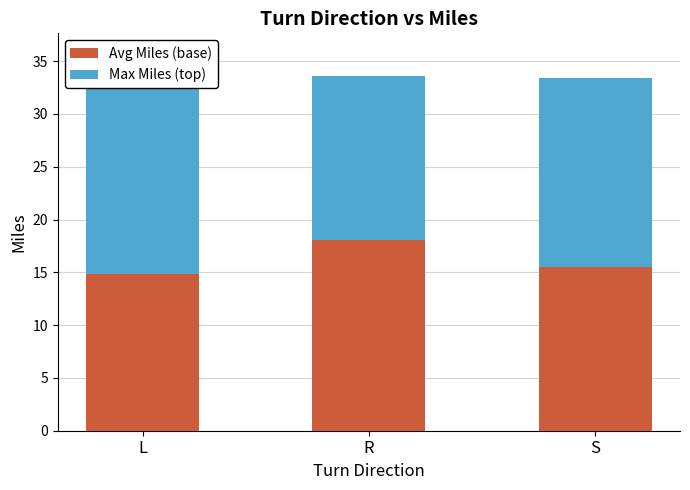

What is the approximate value of Avg Miles (base) at R?

18.1